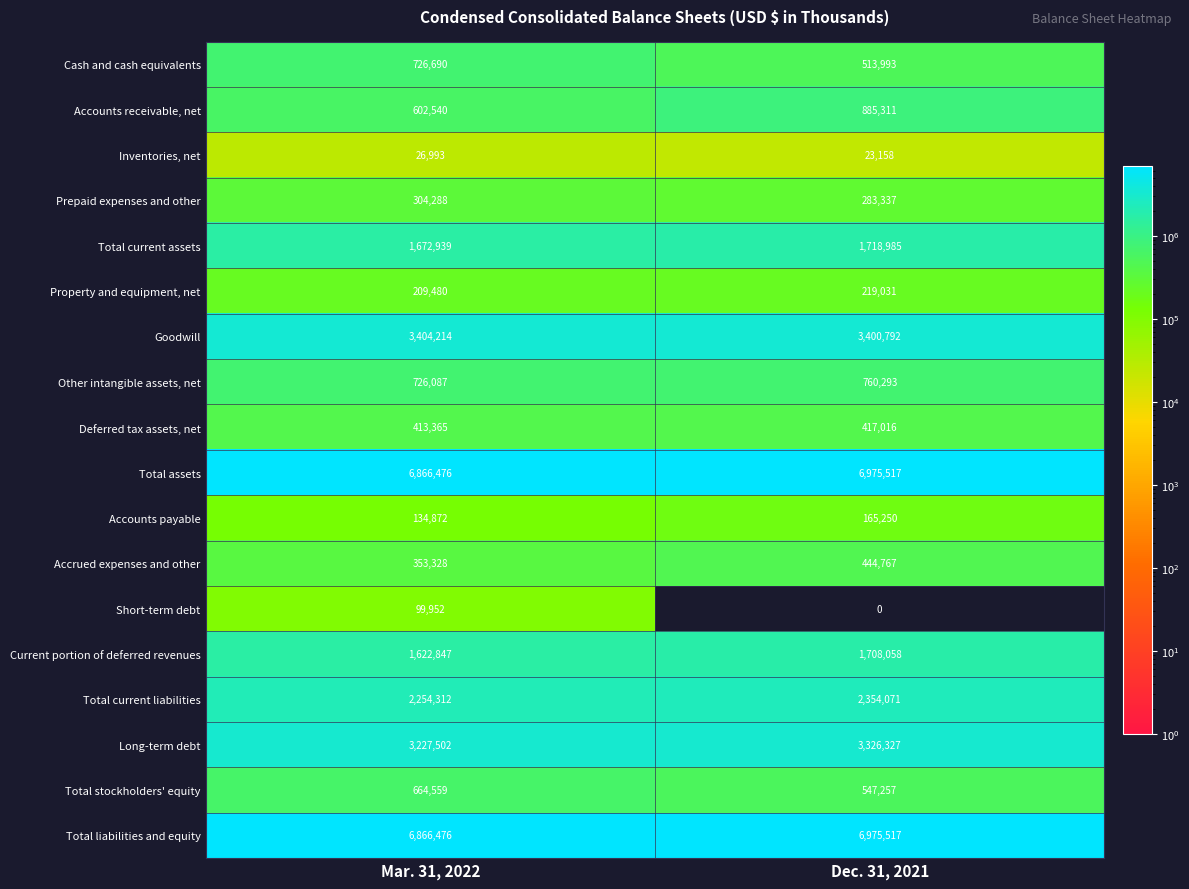

Between Mar. 31, 2022 and Dec. 31, 2021, which series saw the biggest shift?

Accounts receivable, net